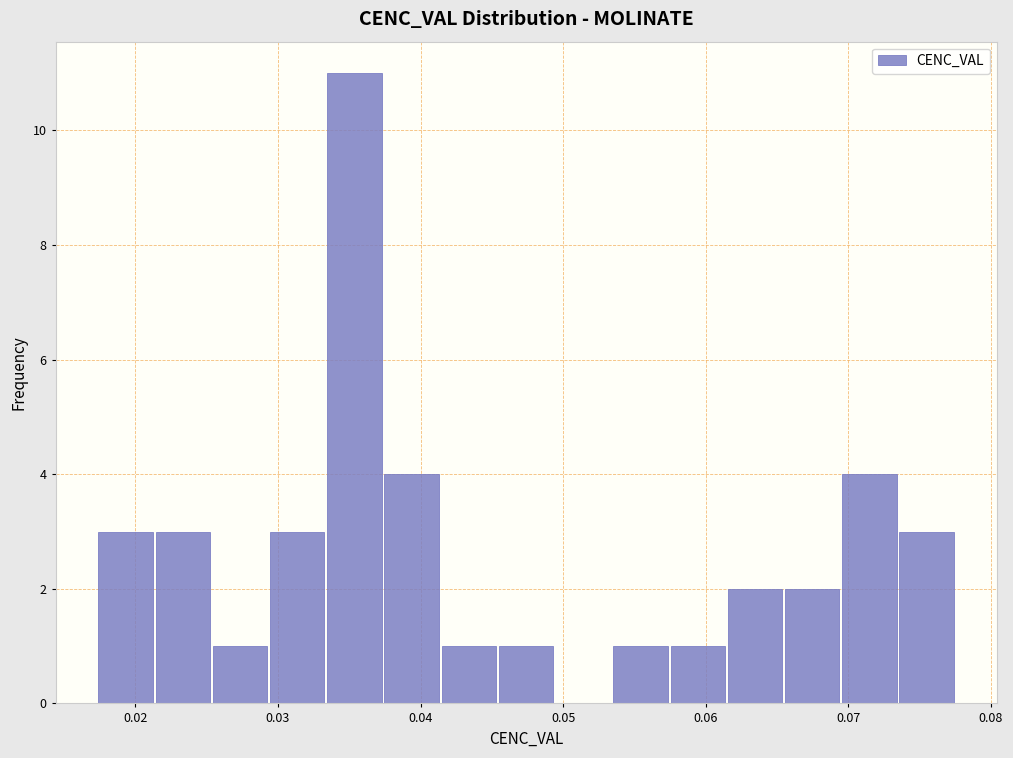

How tall is the bar that spans 0.058 to 0.062 on the x-axis? Neither the bar edges nor the heights are printed on the chart, so give them approximately, as read against the axes.

1